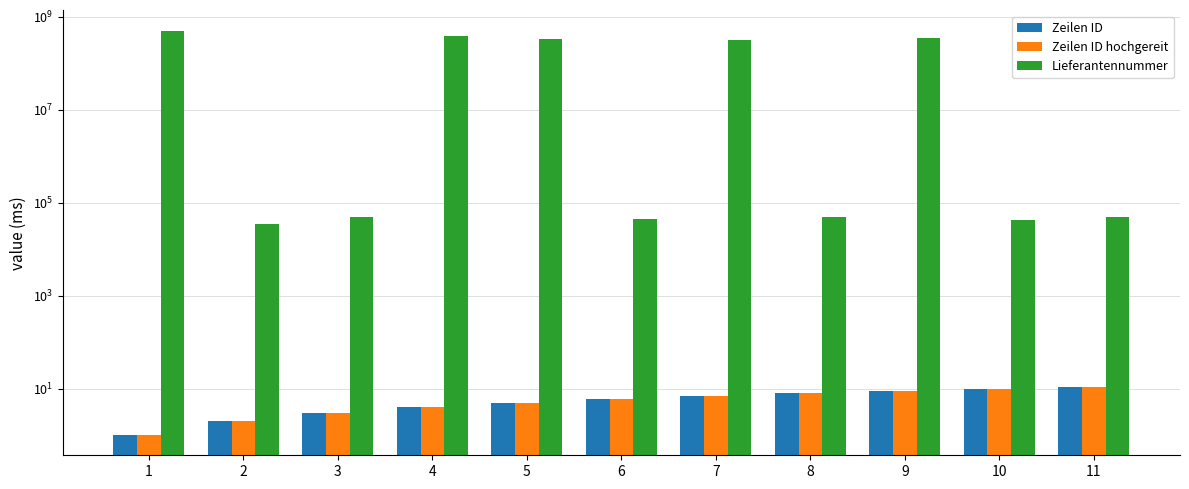

Which series changed the most between 6 and 7?

Lieferantennummer